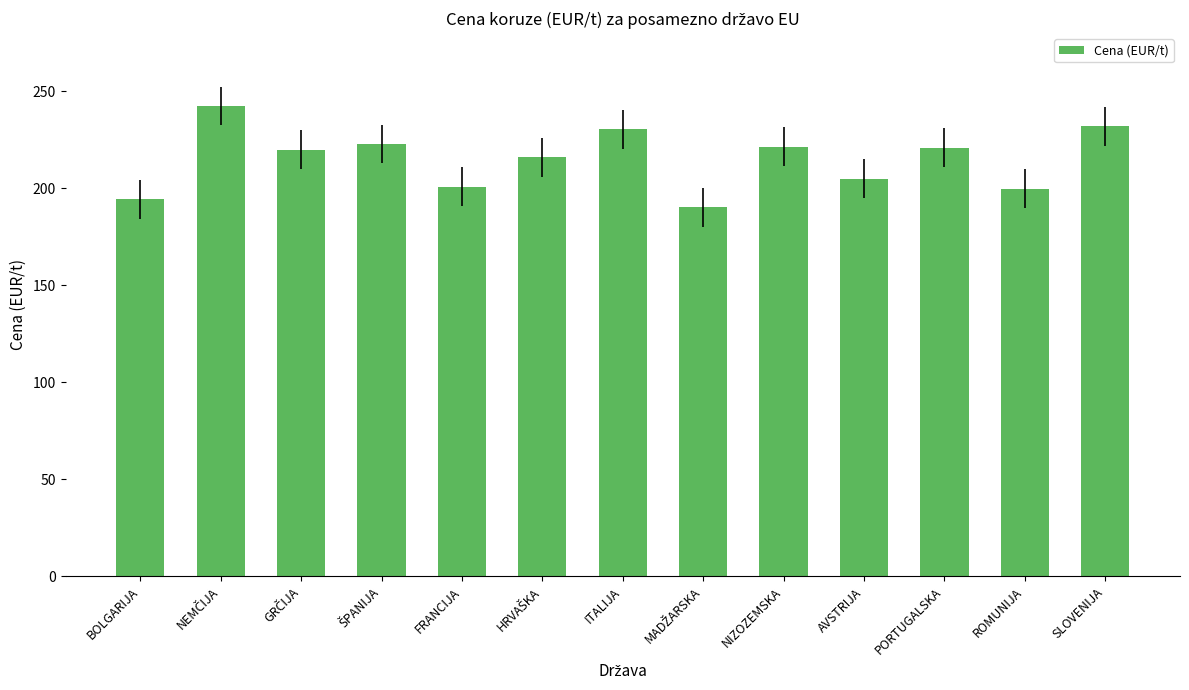

The value at ITALIJA is 230.4. True or false?

True